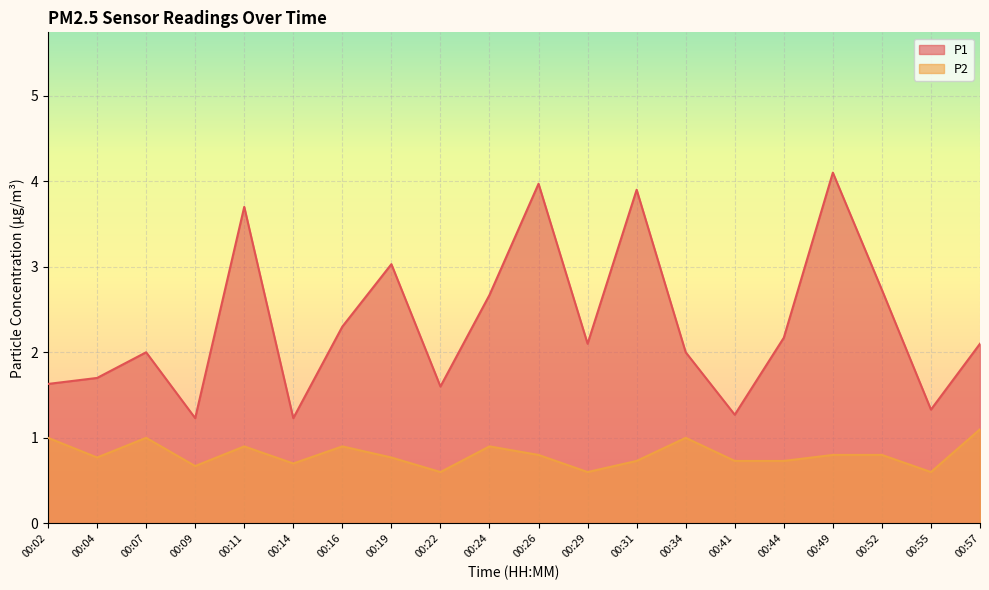

Where is P1 nearest to the value 2?

00:07